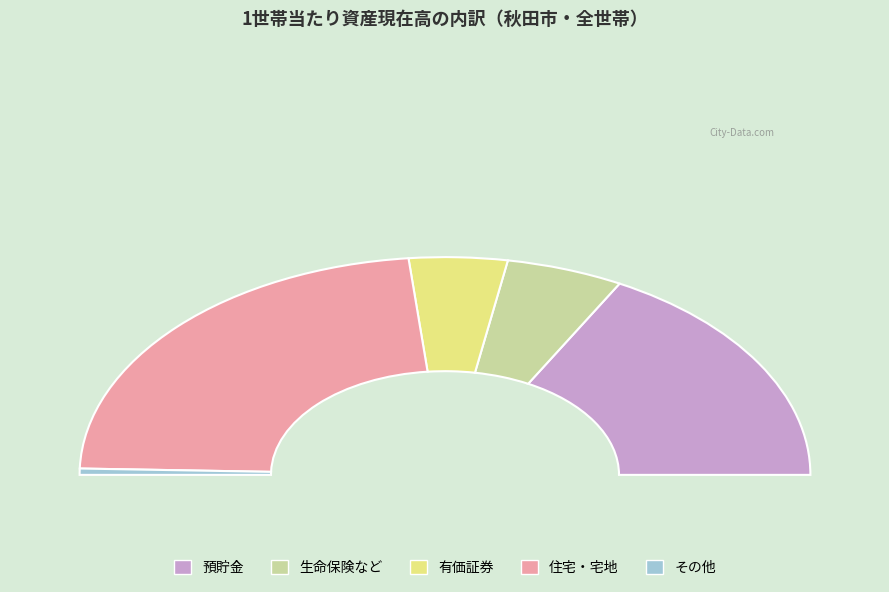

Which category has the smallest portion of the pie?

その他